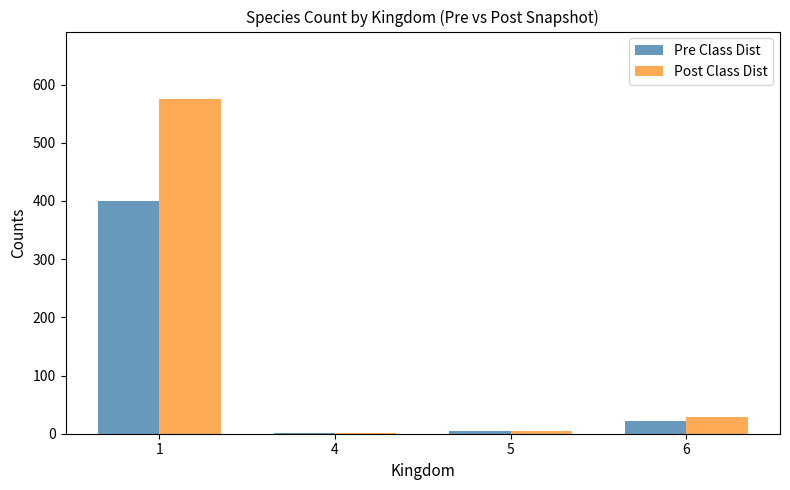

Count the number of data series in this chart.

2